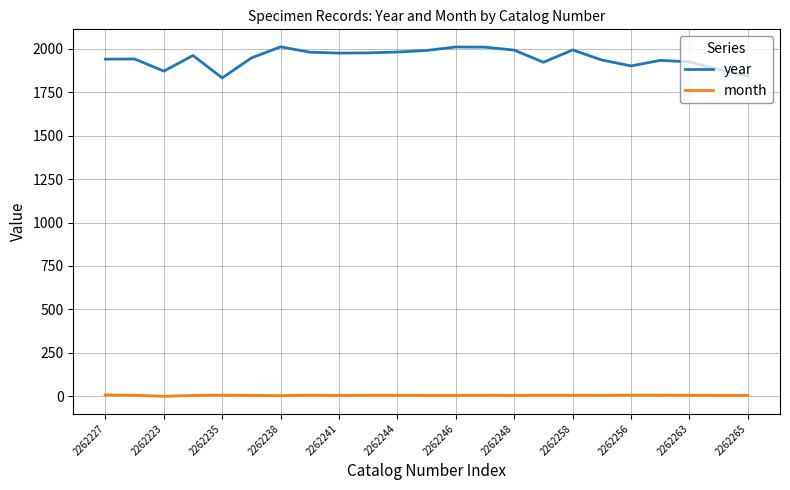

Which series has the largest total across all categories?

year